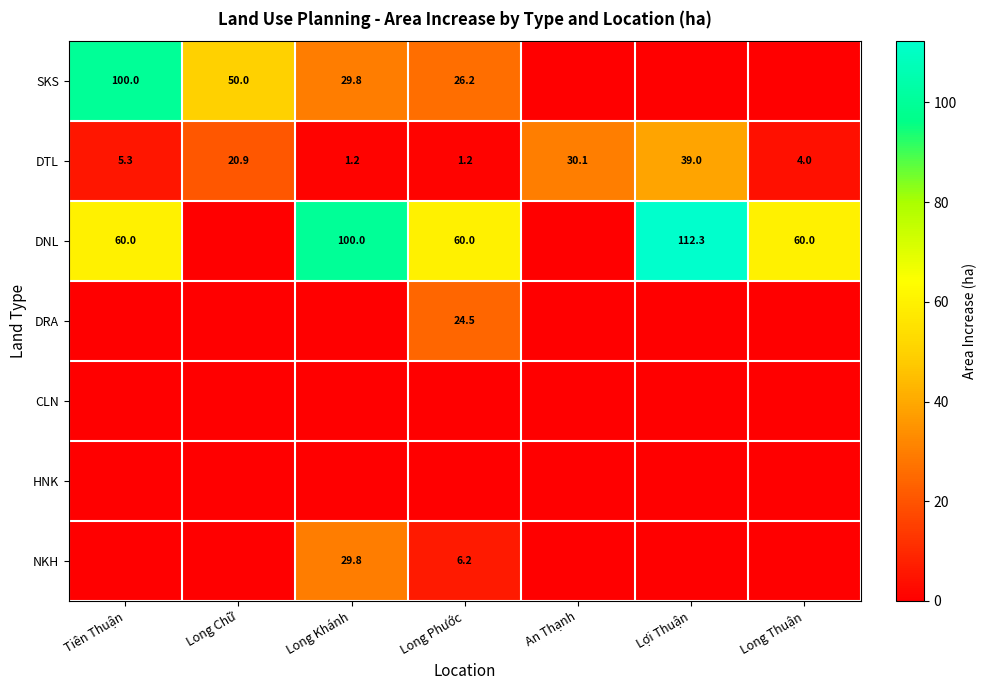

The value of DRA at Long Phước is 10.3. True or false?

False